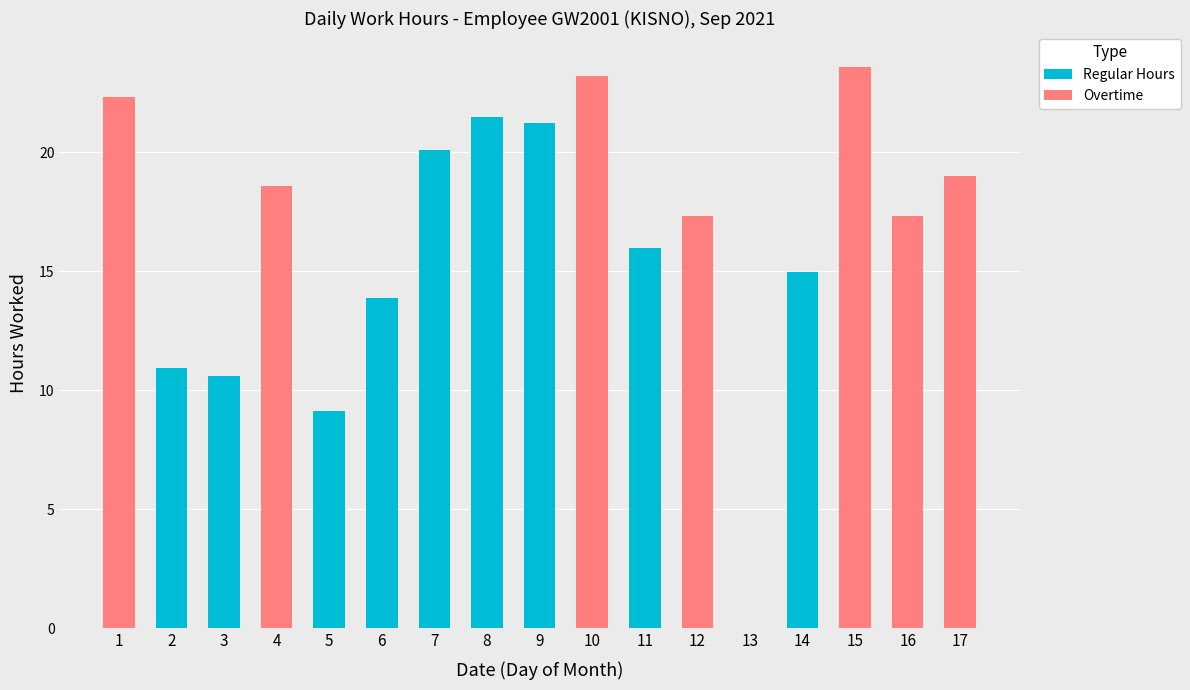

The value of Regular Hours at 13 is 0.0. True or false?

True